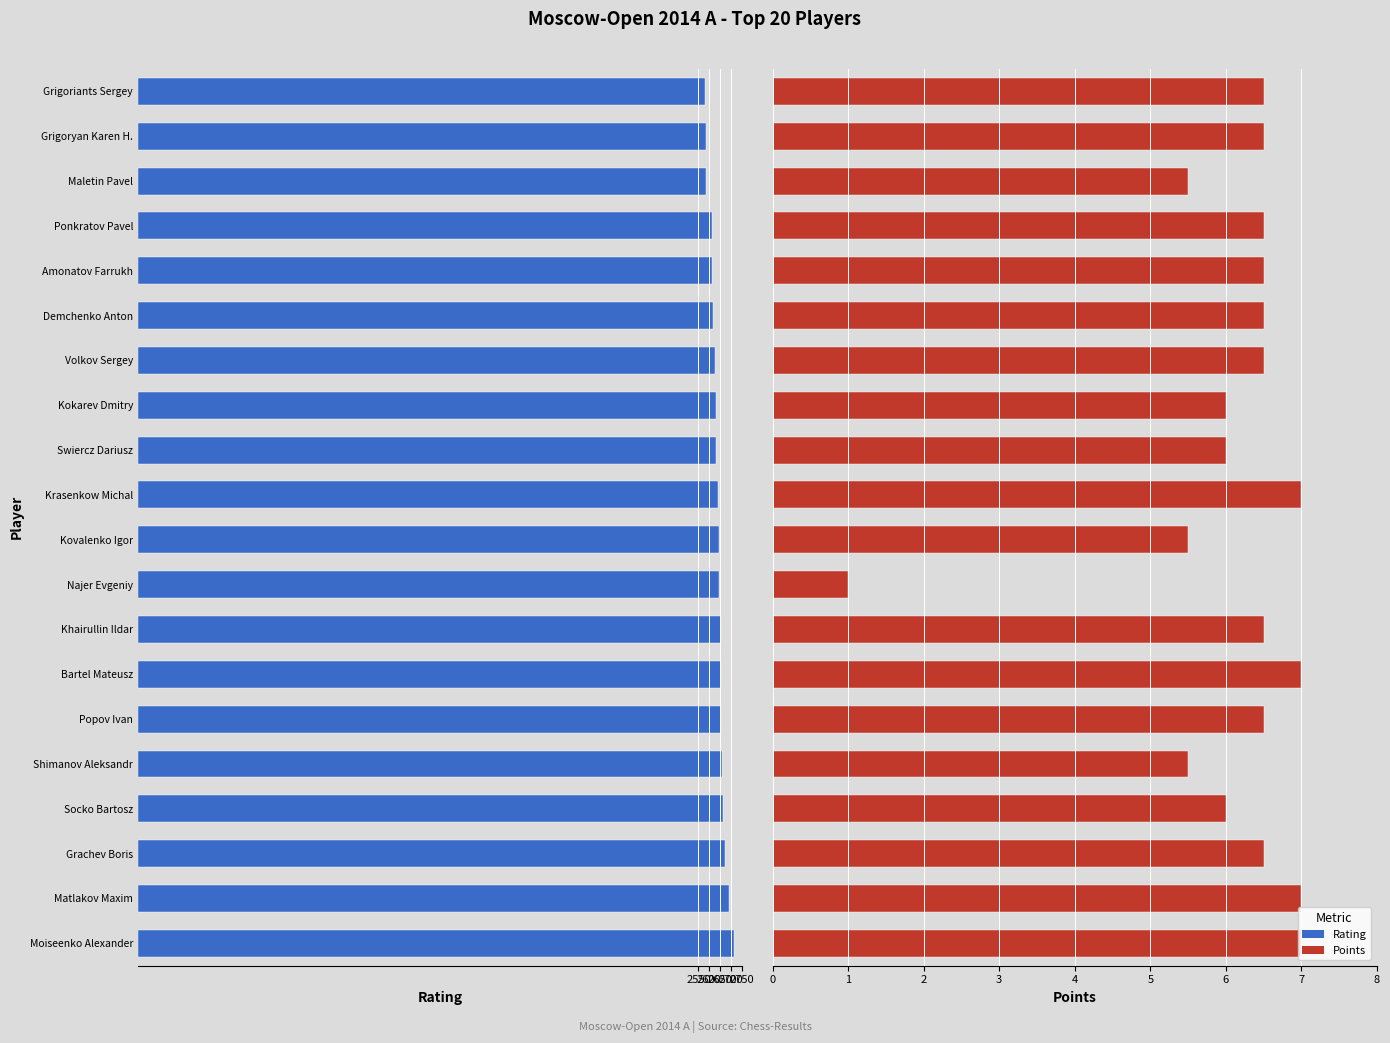

What is the difference between the maximum and minimum values in the Points series?

6.0